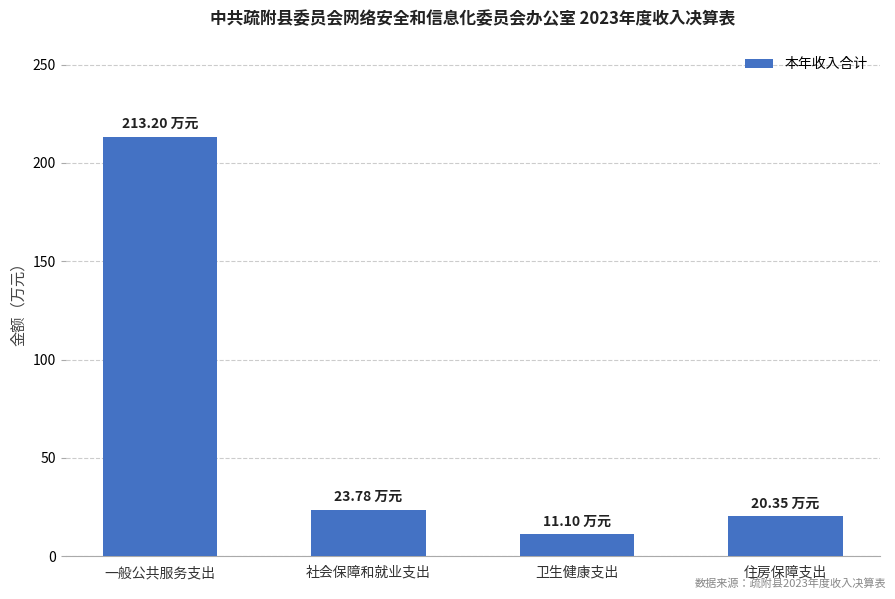

How many series are shown in this chart?

1